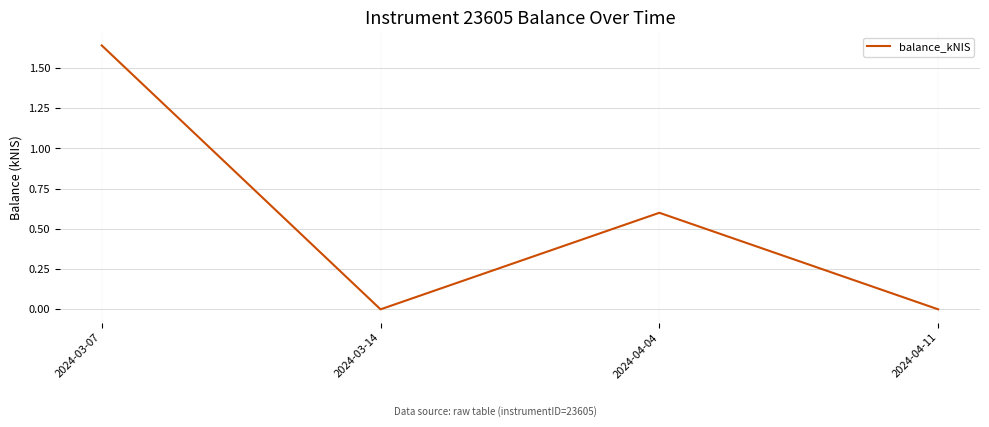

The chart shows a value of 0.6 at 2024-04-04. True or false?

True